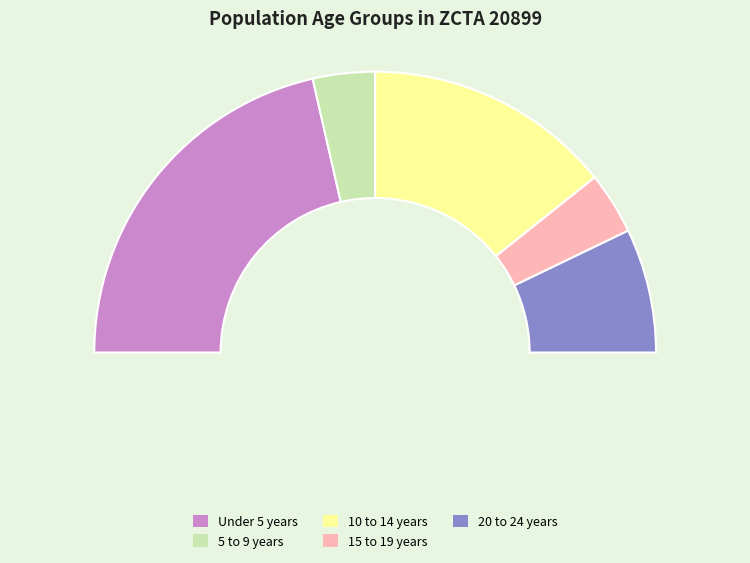

Combined, do 10-14 and Male account for over 50%?

Yes